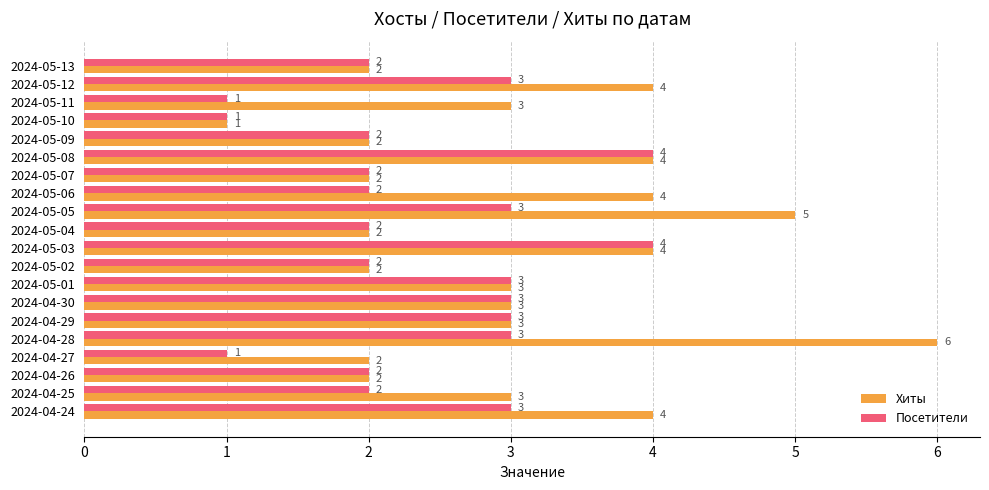

Rank the series by their average value, from highest to lowest.

Хиты, Посетители